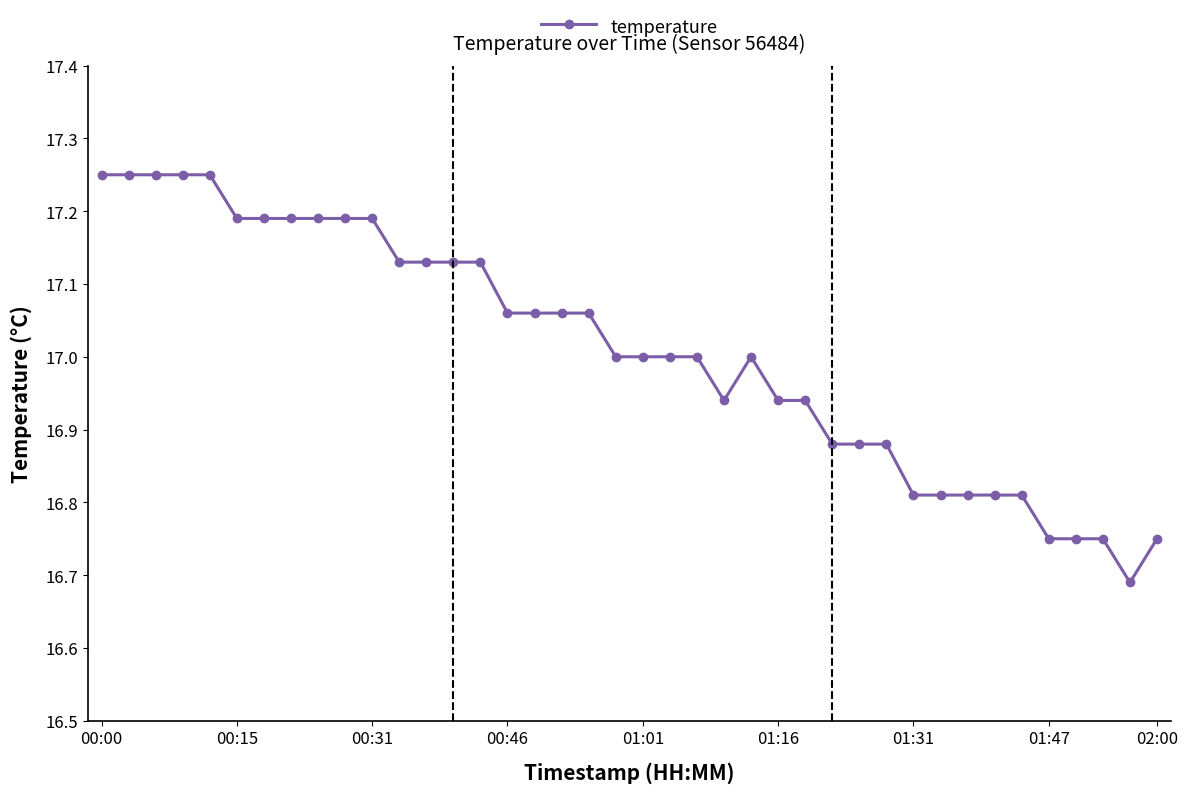

What is the average value?

17.0